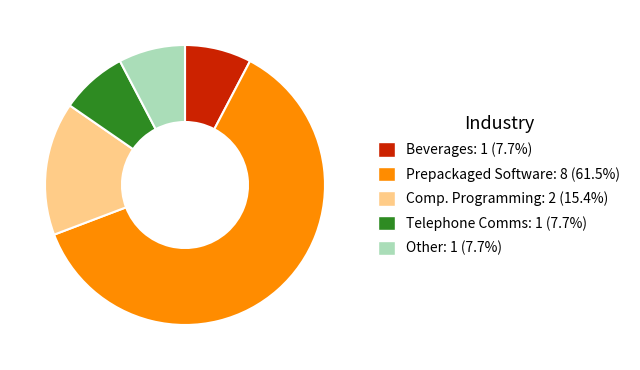

Is the sum of Other: 1 (7.7%) and Beverages: 1 (7.7%) greater than half?

No